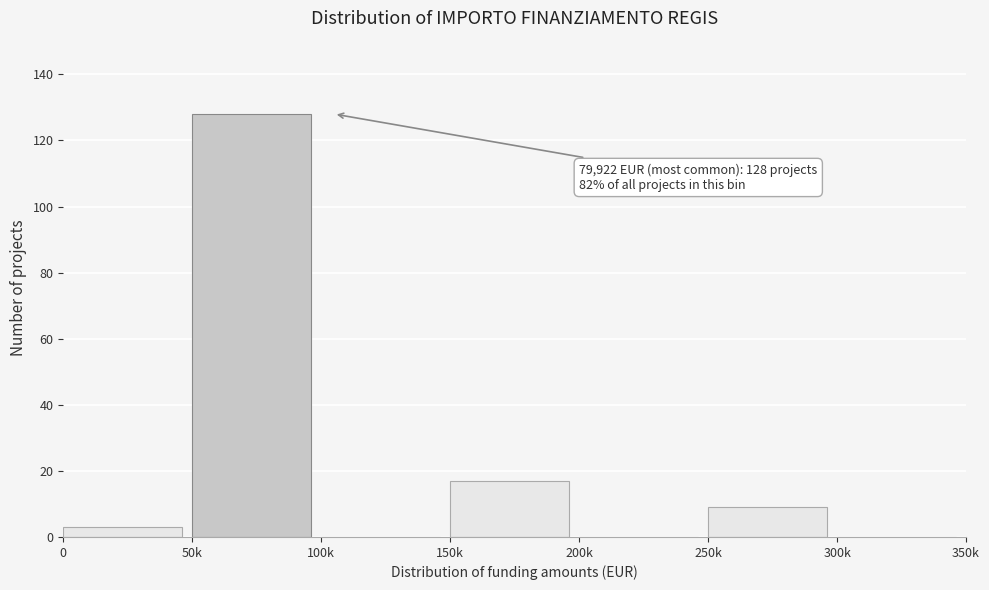

Reading left to right, list all the values displayed in this chart.

0=3	50k=128	100k=0	150k=17	200k=0	250k=9	300k=0